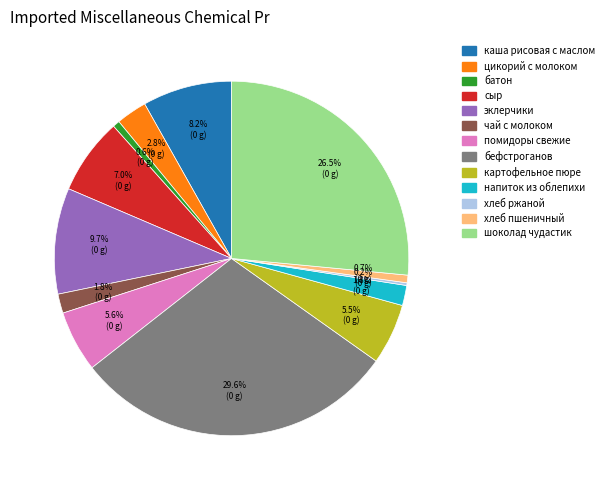

Which category has the biggest portion of the pie?

бефстроганов